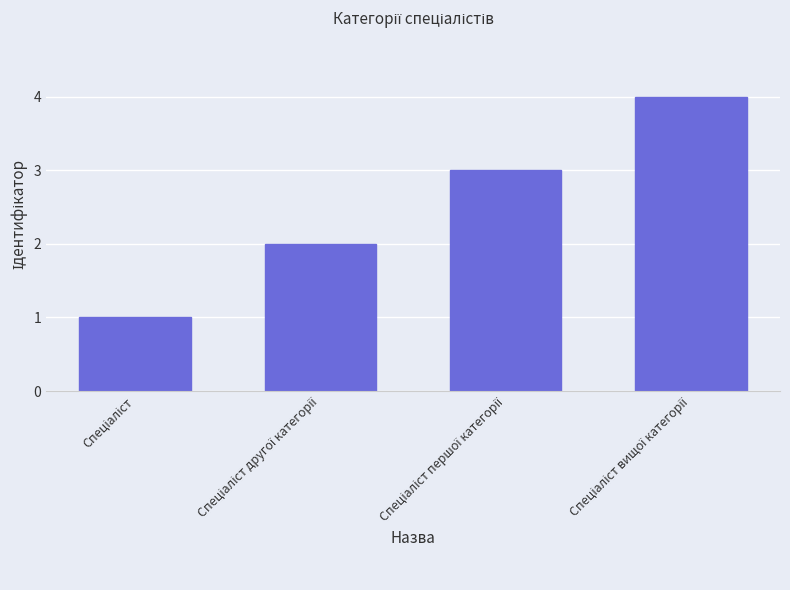

What is the value of the 3rd bar from the left?

3